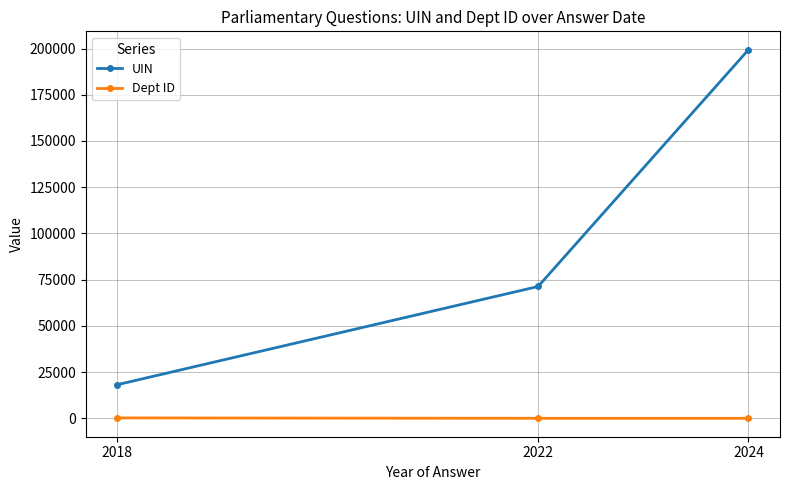

At which category is the sum across all series the highest?

2024